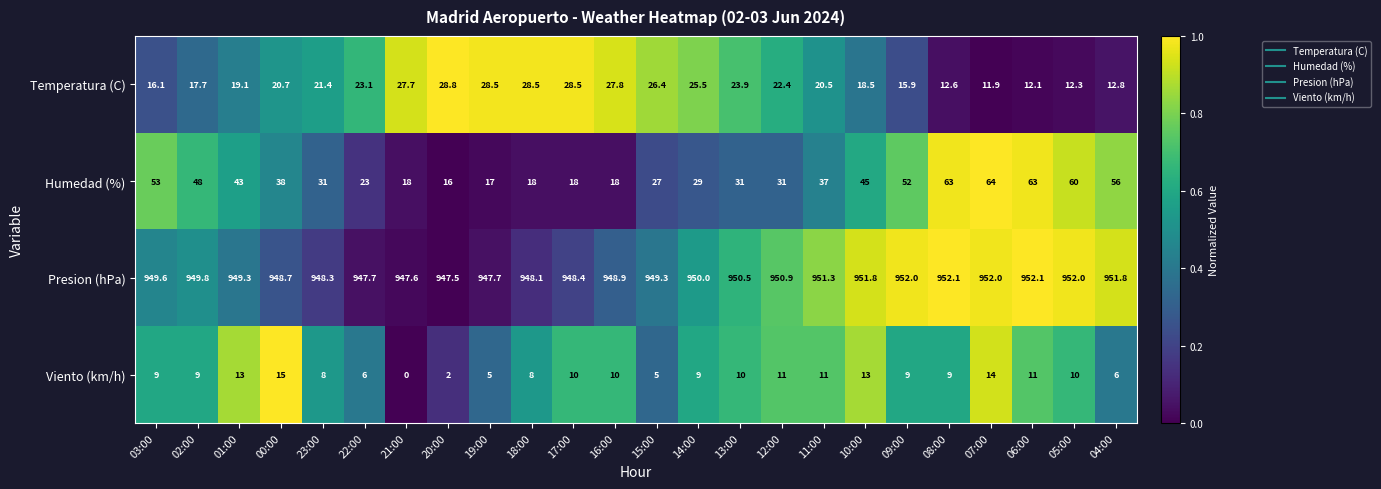

Rank the series at 19:00 from lowest to highest value.

Viento (km/h), Humedad (%), Temperatura (C), Presion (hPa)